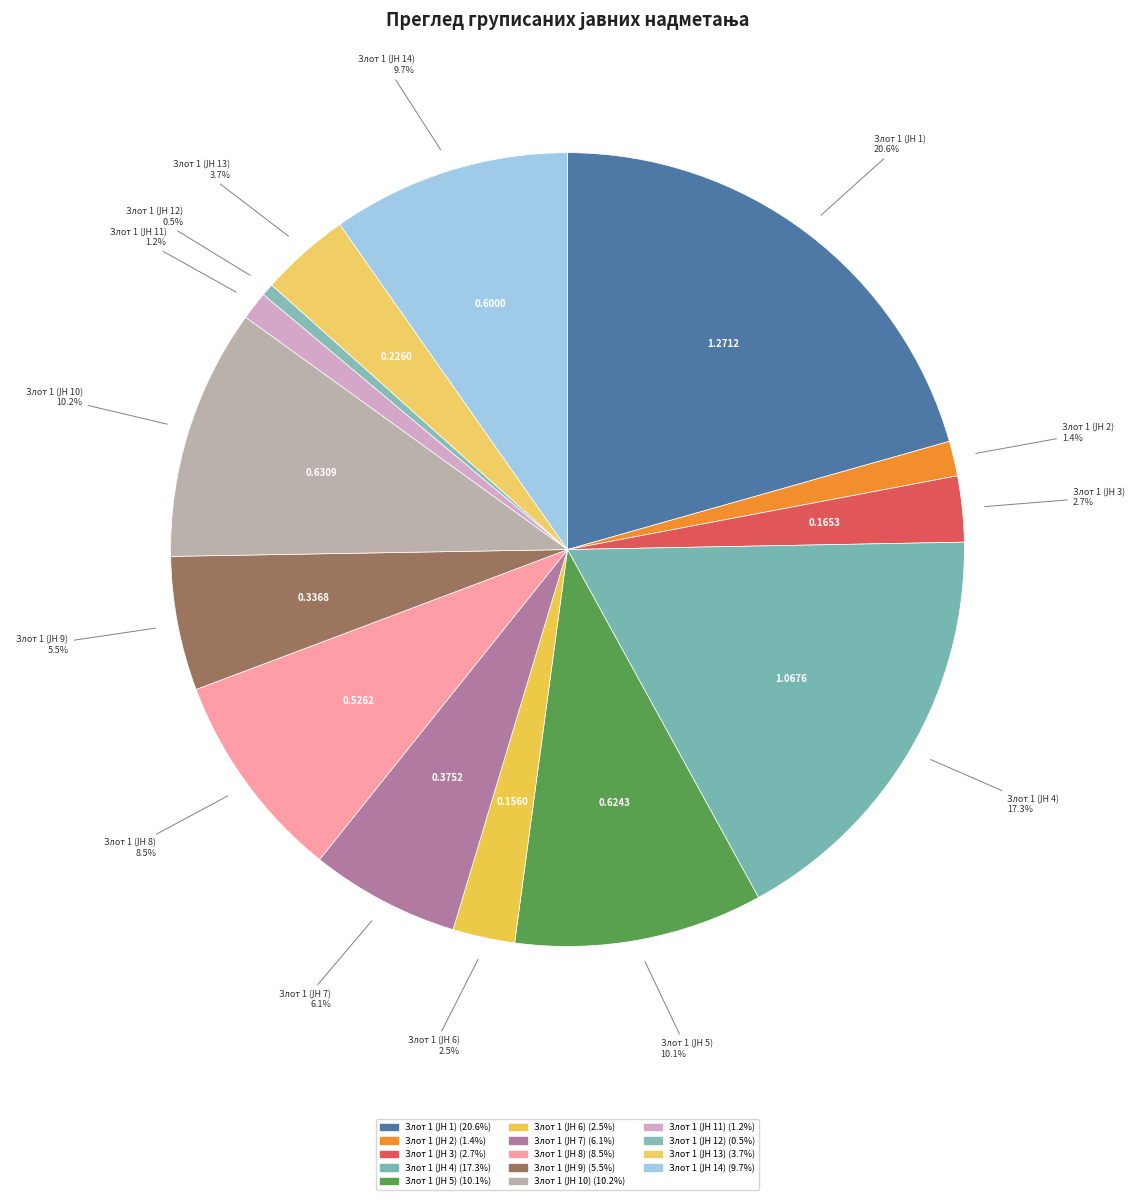

How many segments does this pie chart have?

14